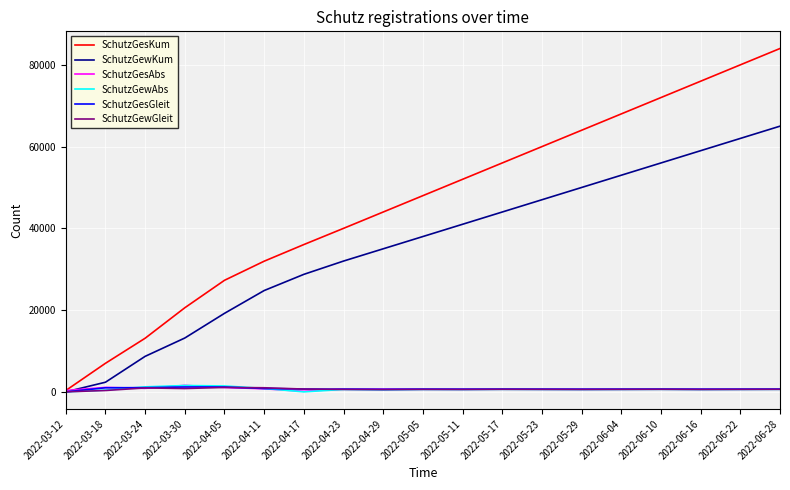

Is it true that SchutzGewKum equals 35700 at 2022-06-16?

False